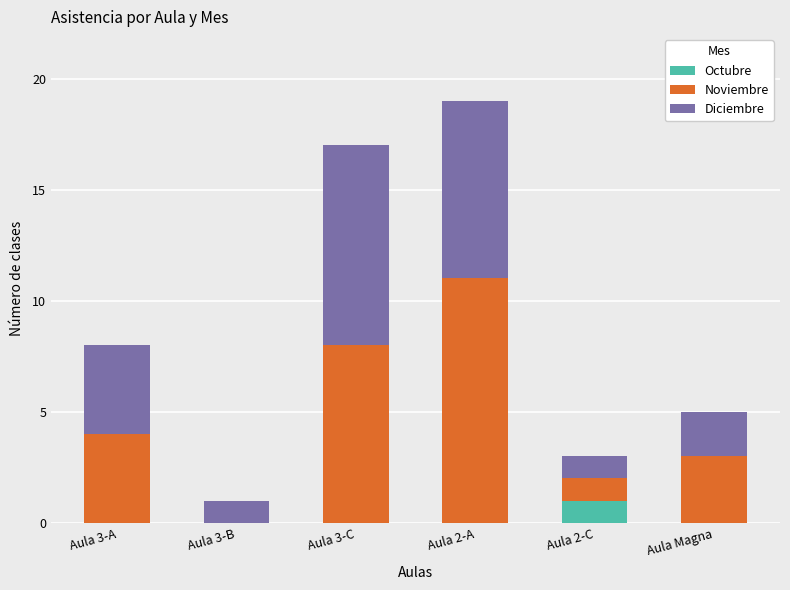

At which category is the sum across all series the highest?

Aula 2-A